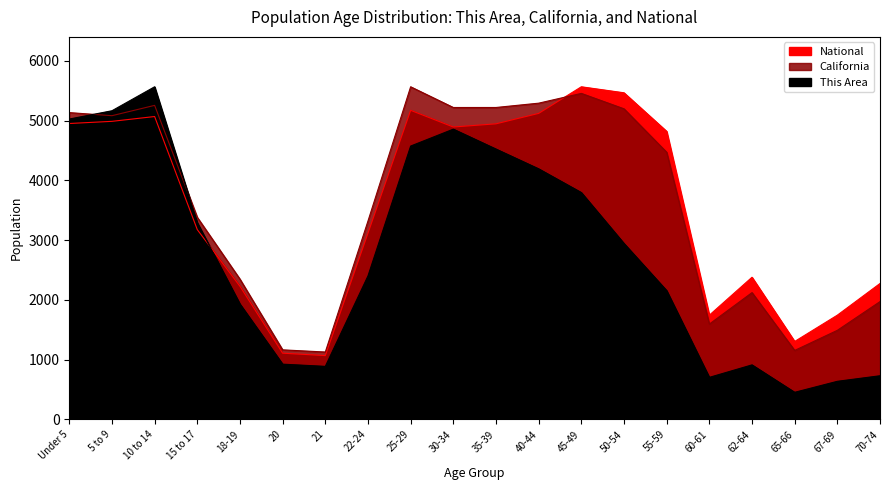

Is it true that National equals 598.4 at 20?

False